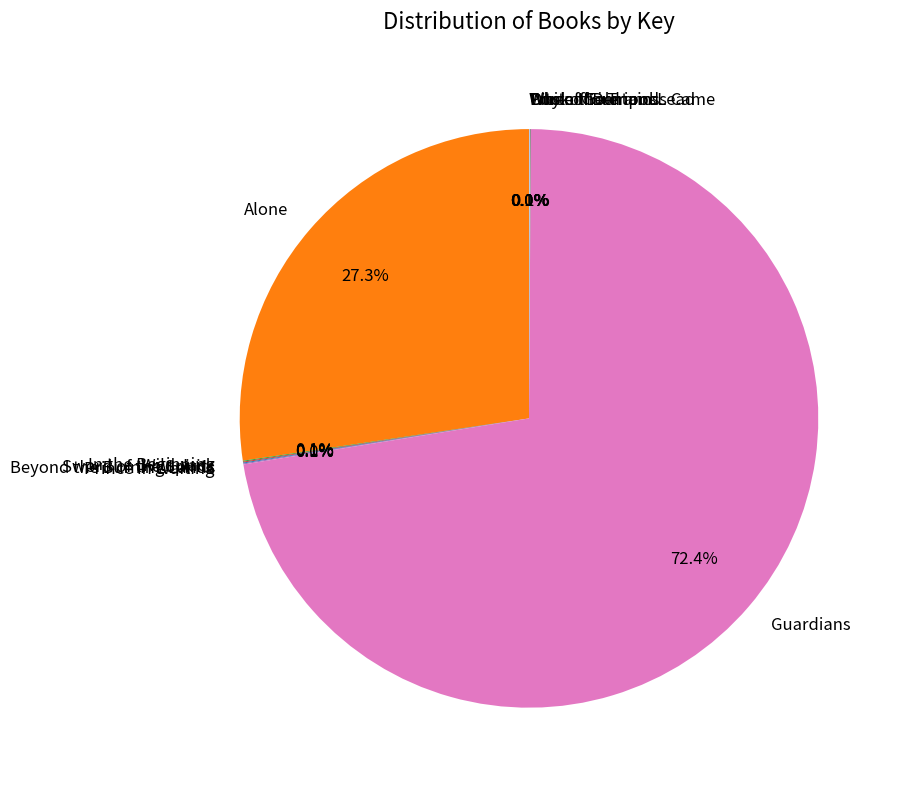

Does any single category account for the majority?

Yes